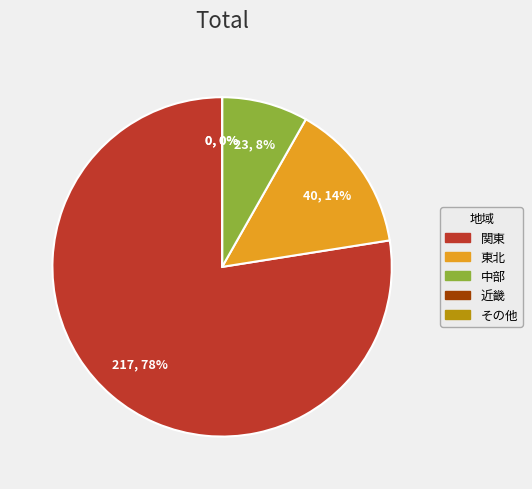

Is 茨城県 the majority of the pie?

No